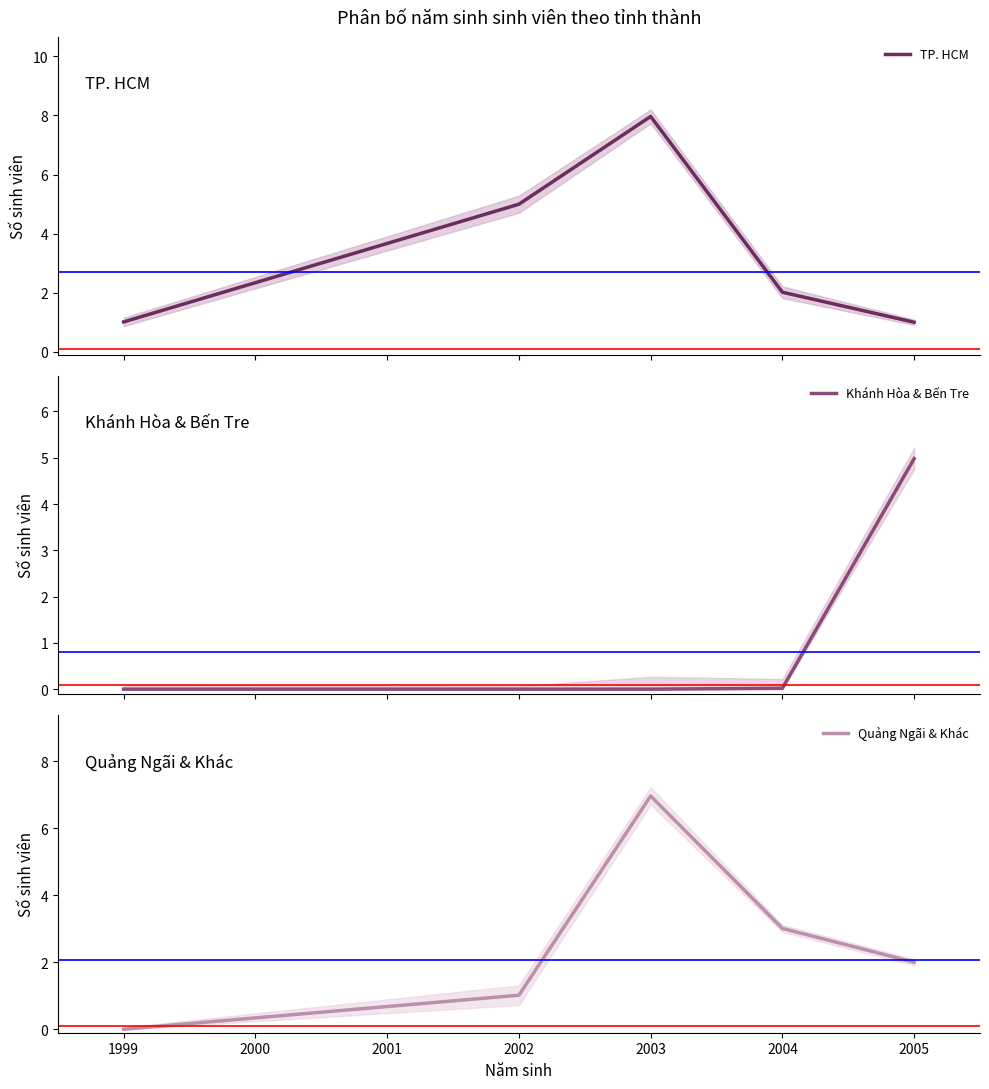

Reading left to right, what are all the values shown in this chart?

TP. HCM: 1.0	5.0	8.0	2.0	1.0
Khánh Hòa & Bến Tre: 0.0	0.0	0.0	0.0	5.0
Quảng Ngãi & Khác: 0.0	1.0	7.0	3.0	2.0